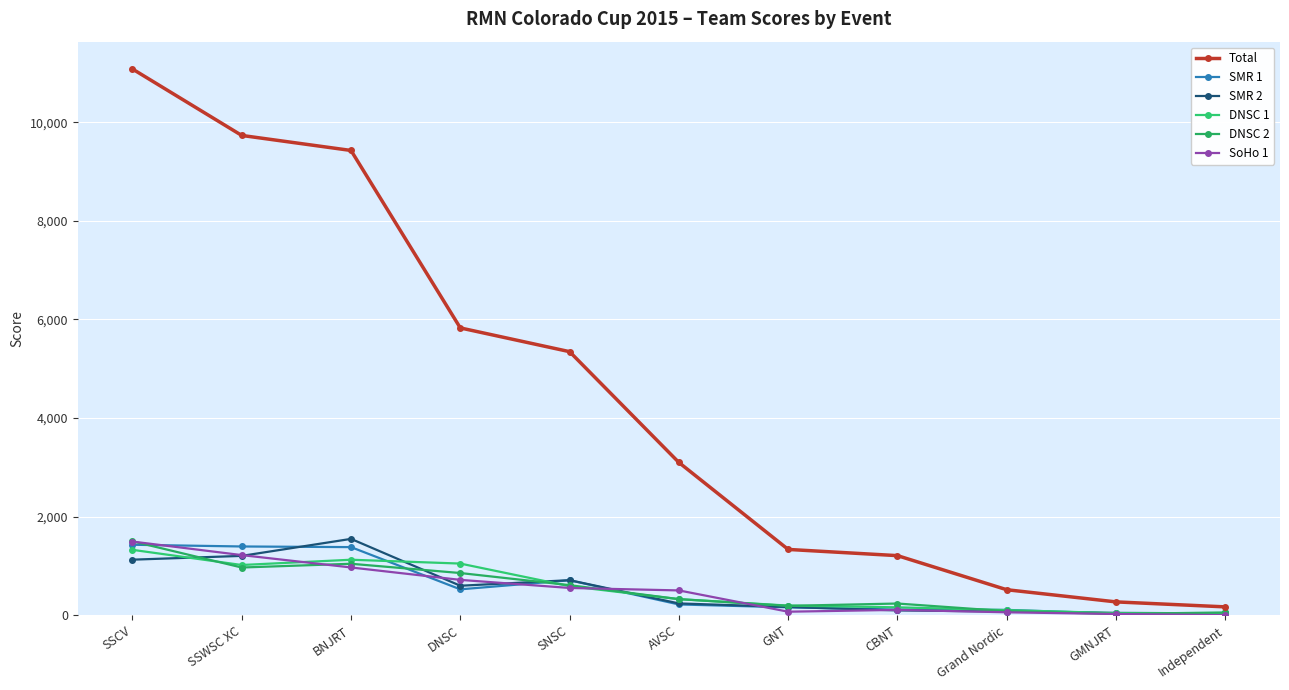

The SoHo 1 series shows 967 at BNJRT. True or false?

True